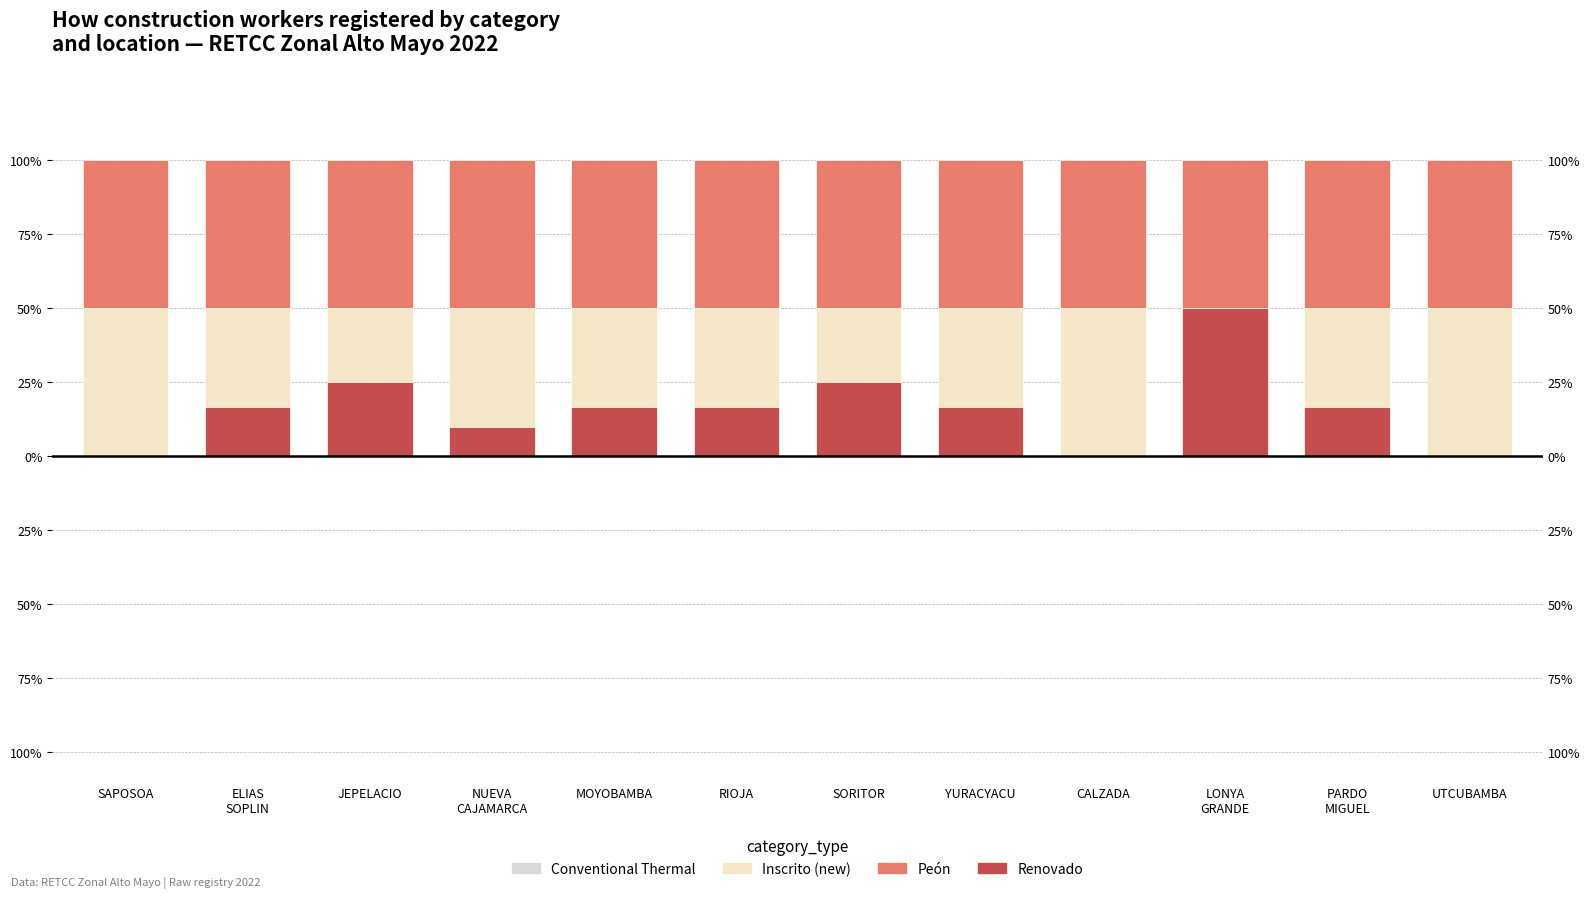

How many data points in Nuclear / Inscrito are less than 33?

3